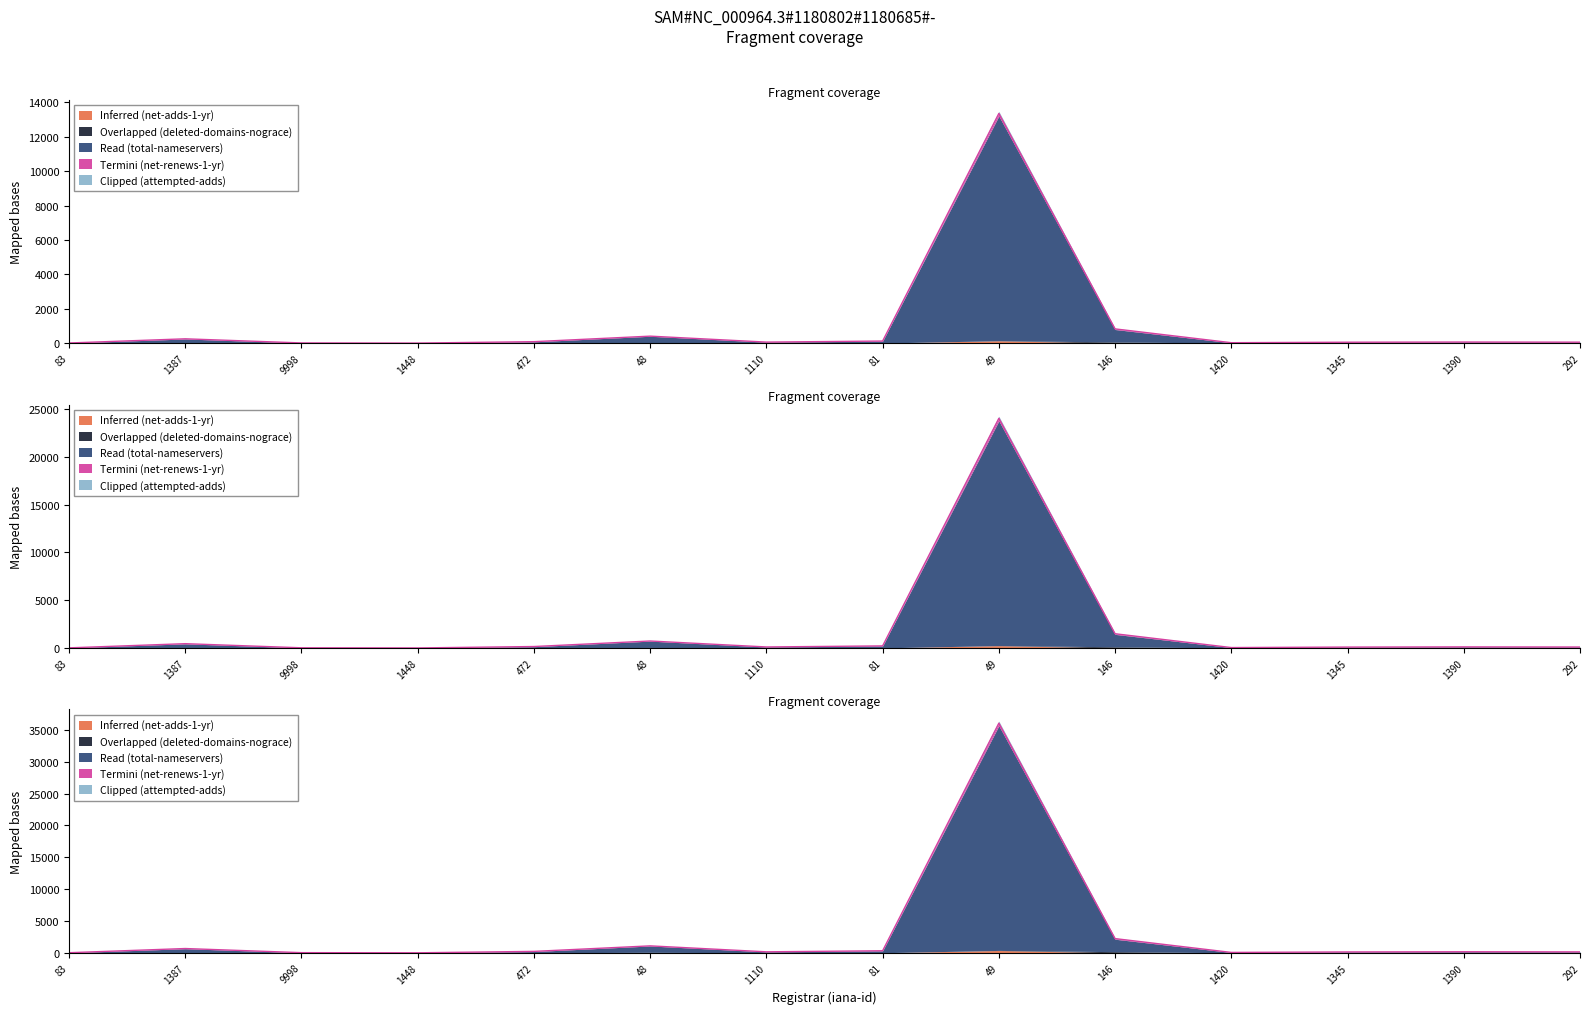

At how many categories does at least one series exceed 6197?

1